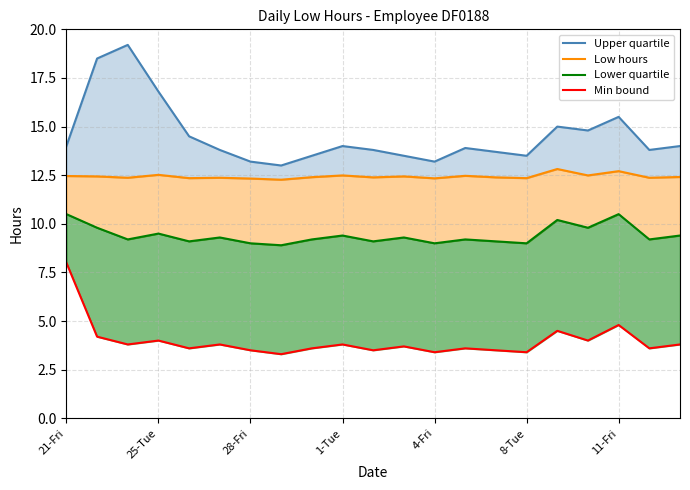

Between 7 and 25-Tue, which is larger?

25-Tue